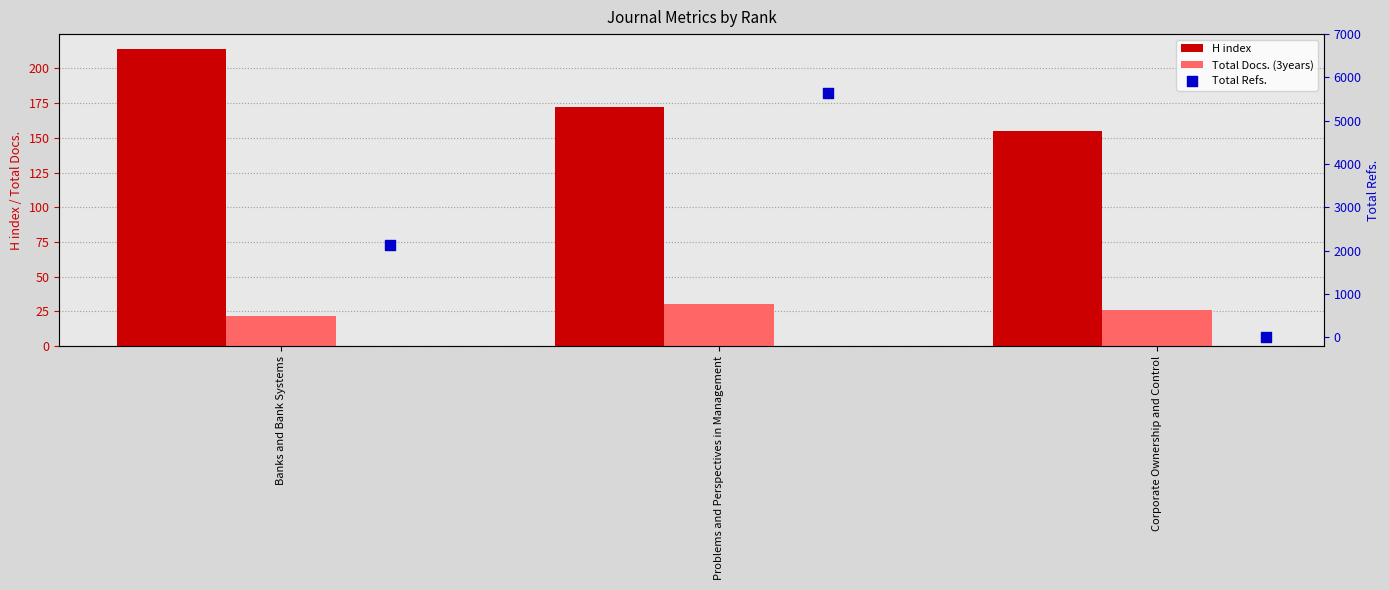

What is the total value across all series at Problems and Perspectives in Management?

5843